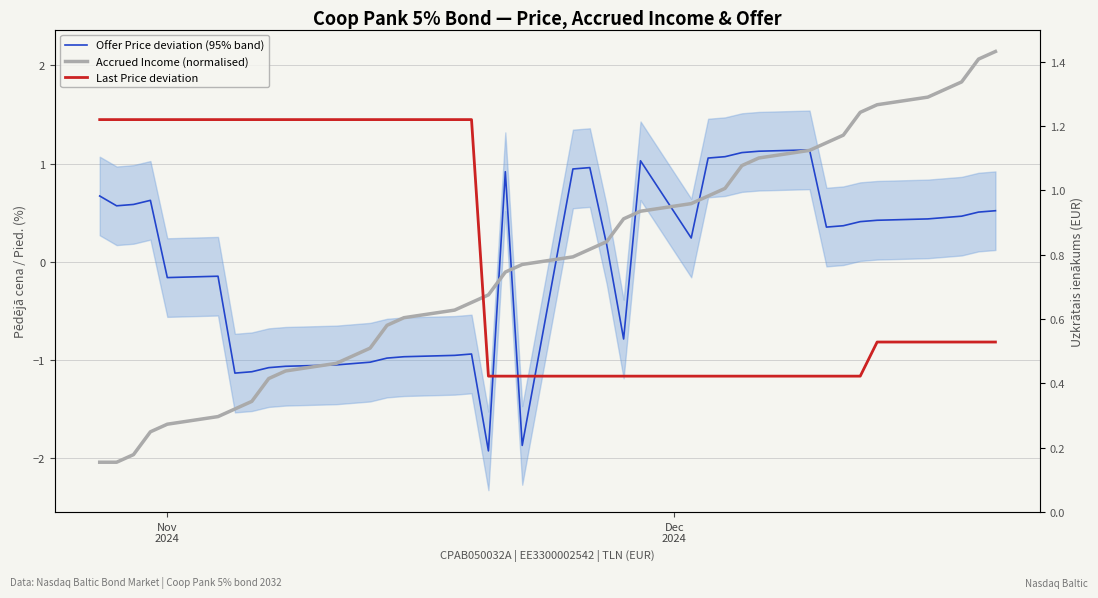

The value of Offer Price deviation (95% band) at 37 is 0.3. True or false?

False